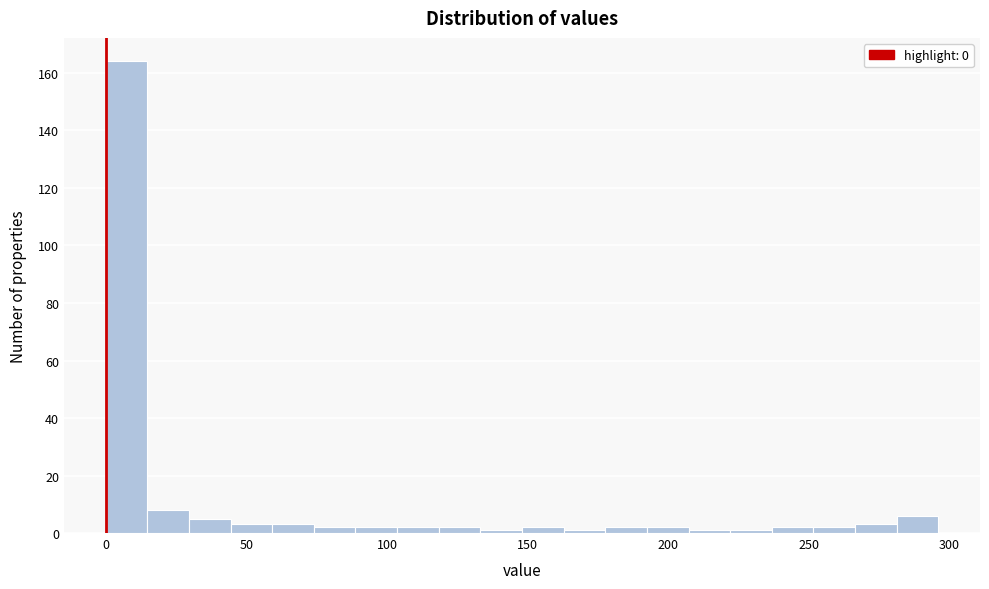

Read against the x-axis, roughly where is the centre of the tallest bar?

5